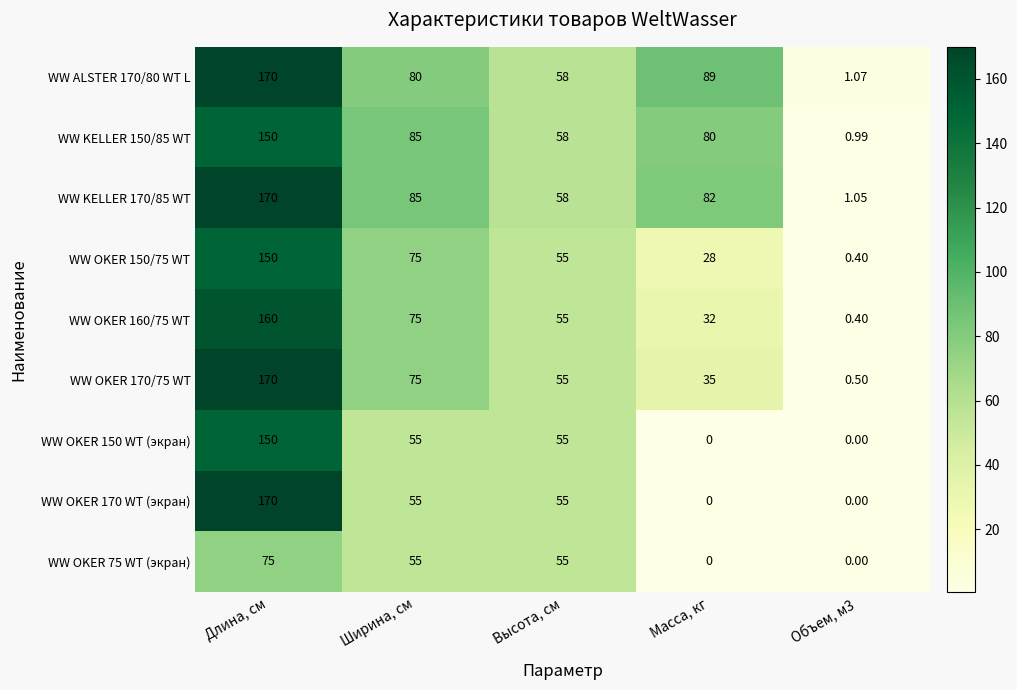

At which category is the sum across all series the highest?

Длина, см